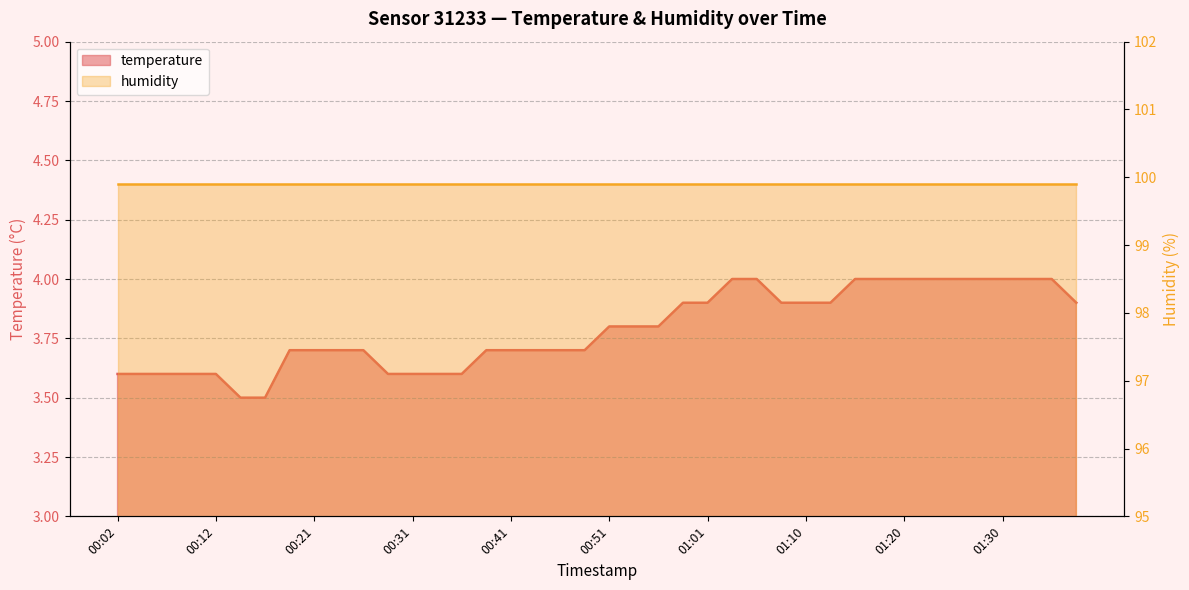

Count the values in the range 3 to 4.

40